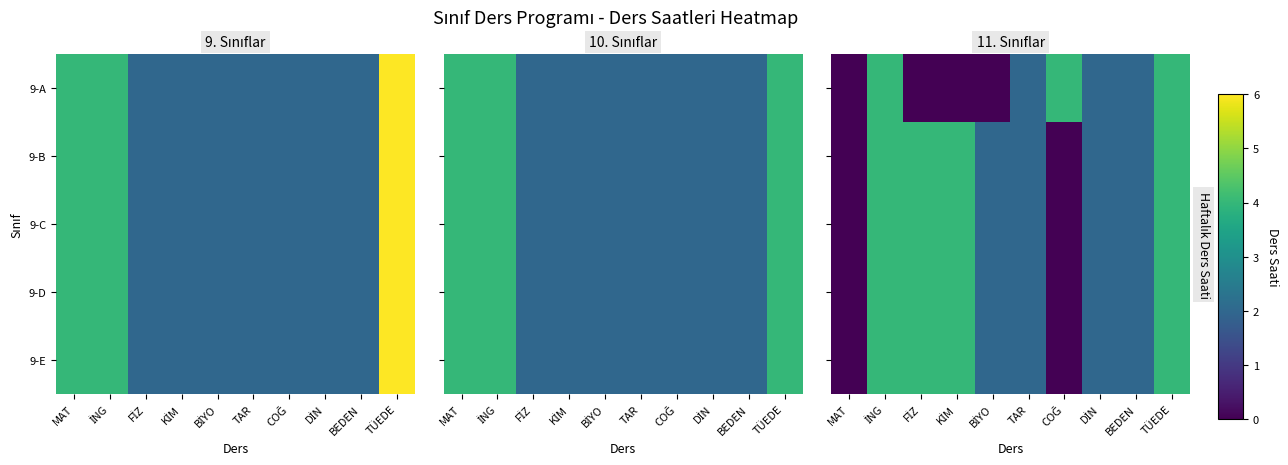

Between MAT and COĞ, which series saw the biggest shift?

9-A